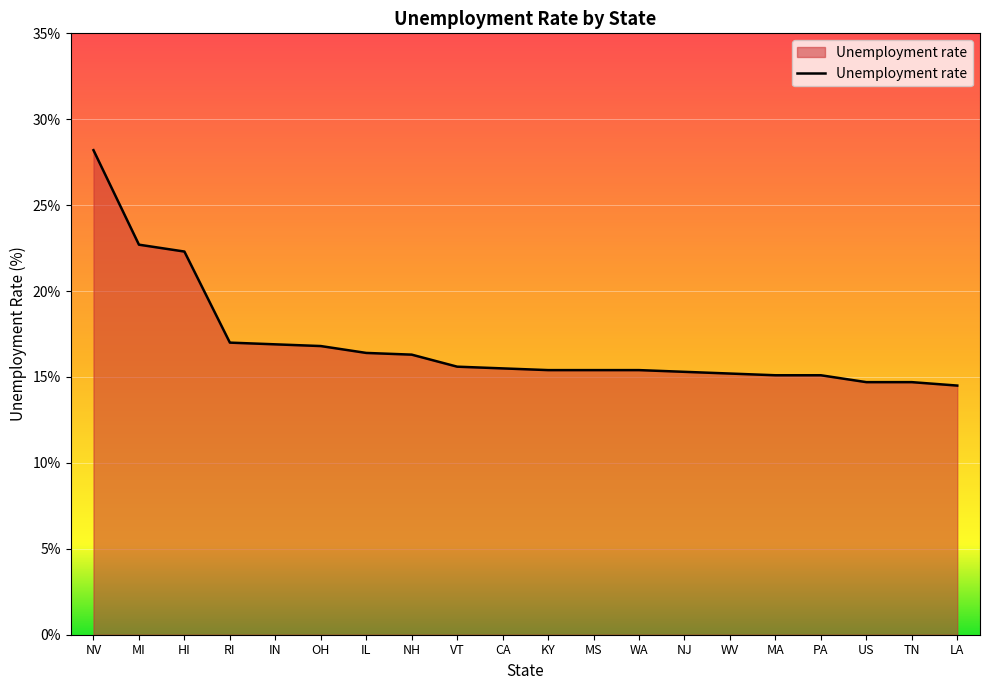

Which has a higher value, US or MA?

MA